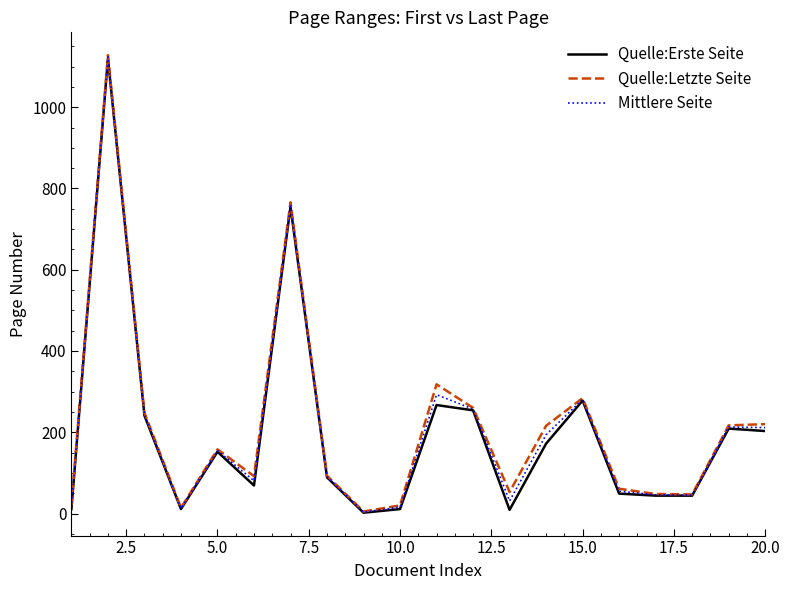

What is the highest value of the Mittlere Seite series?

1124.0